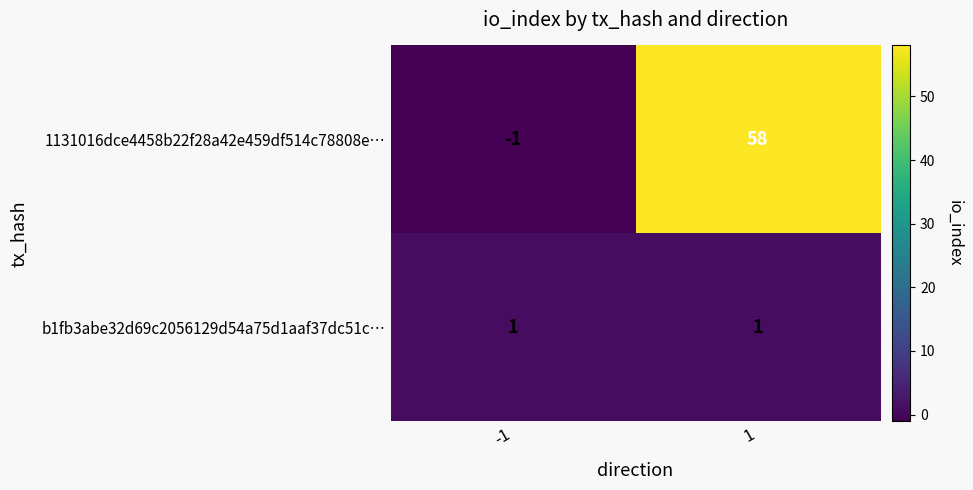

Is it true that 1131016dce4458b22f28a42e459df514c78808e… equals 103 at 1?

False